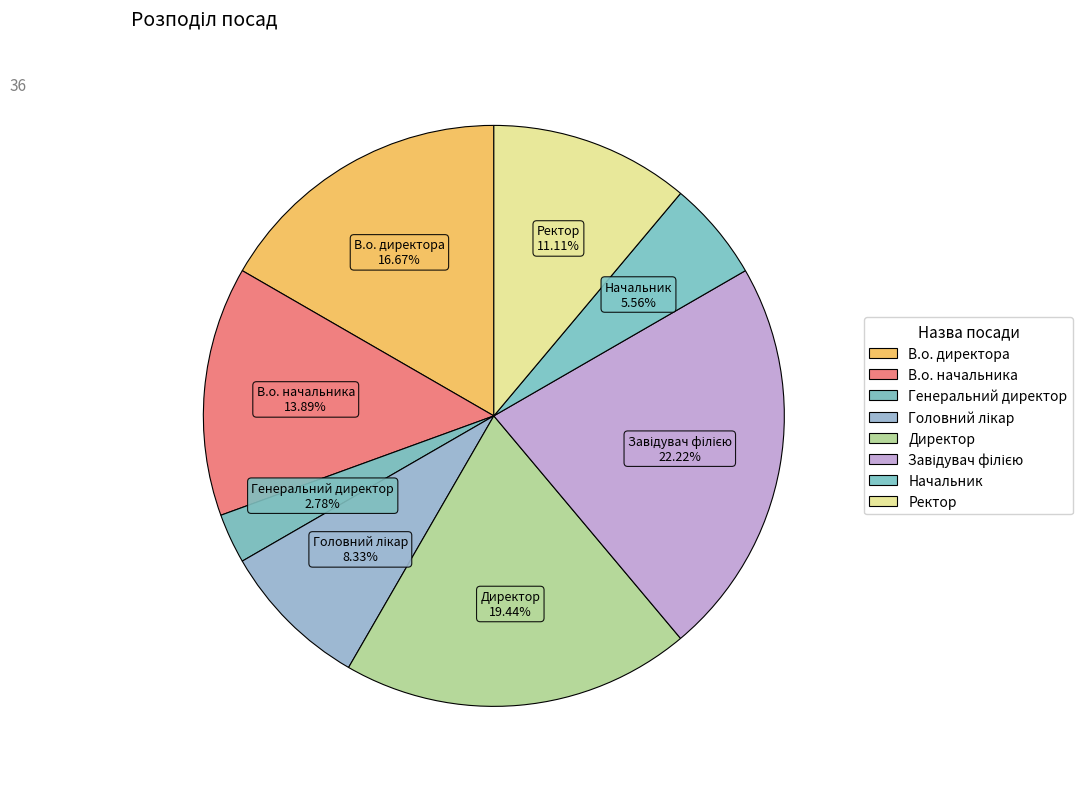

To the nearest percent, what is the combined percentage of Генеральний директор and Директор?

22%